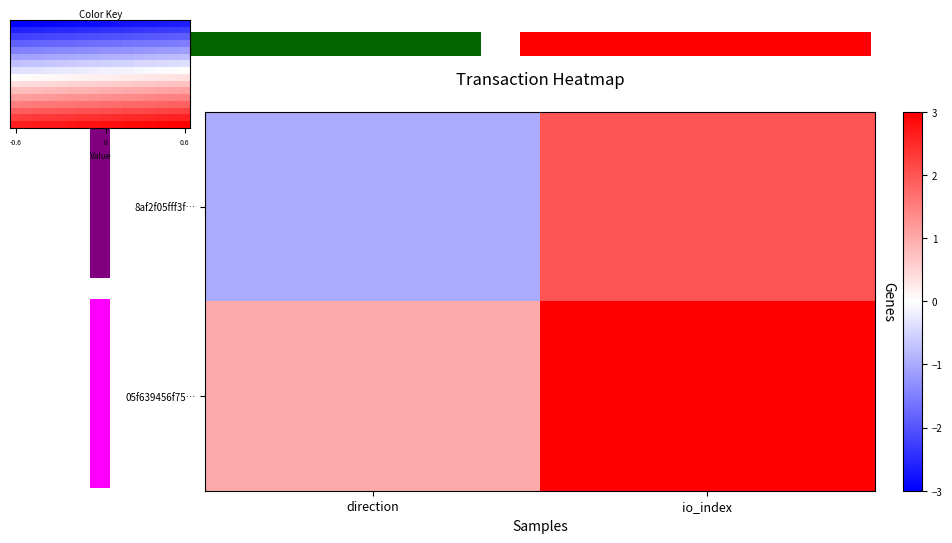

Which series has the widest spread of values?

row_0